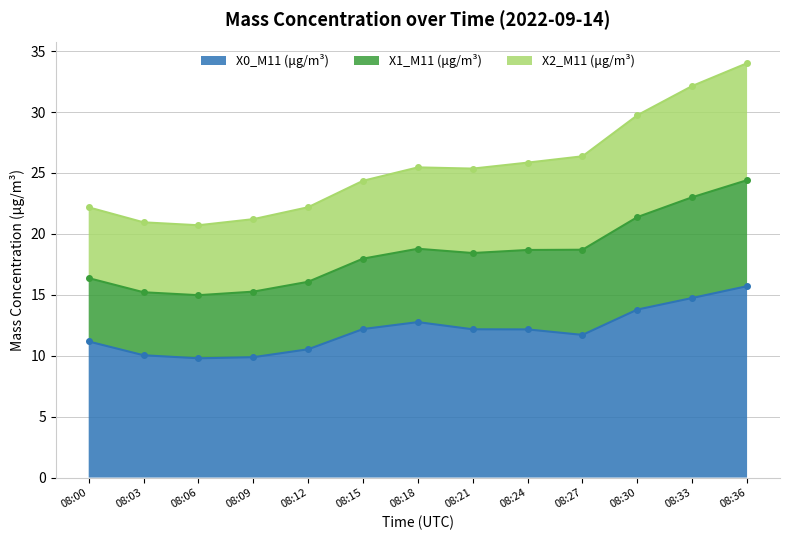

At which category is the sum across all series the highest?

08:36